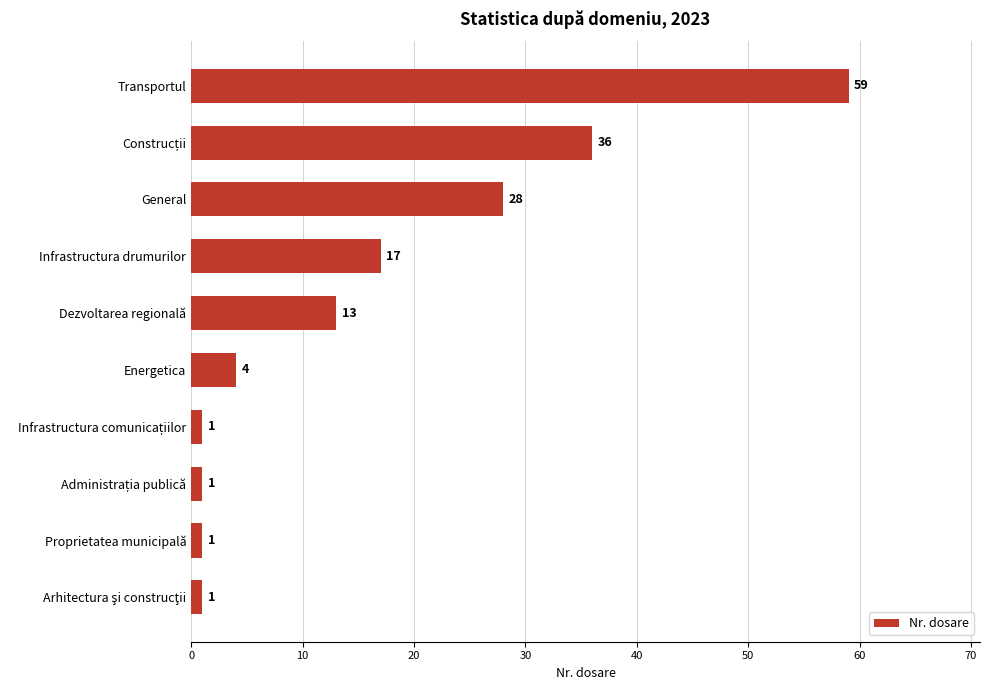

Is it true that the value at Dezvoltarea regională is 13?

True